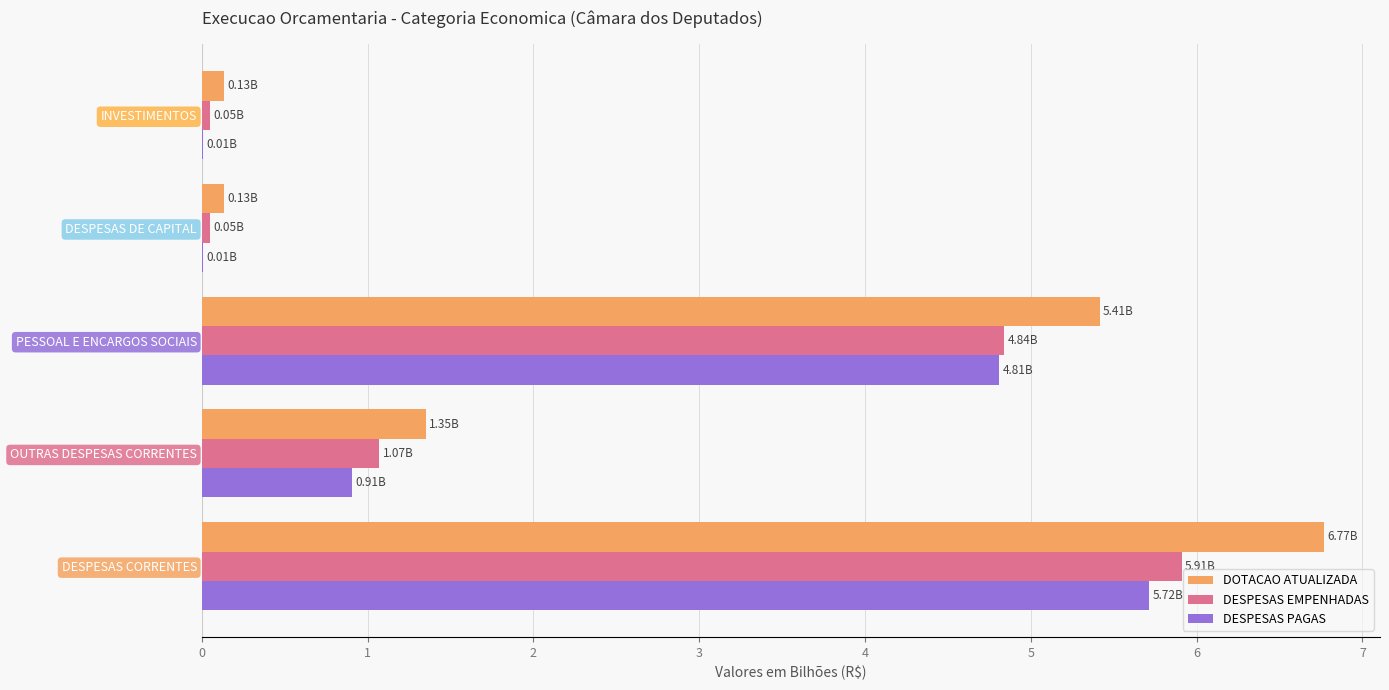

At which label is DOTACAO ATUALIZADA closest to 3?

OUTRAS DESPESAS CORRENTES